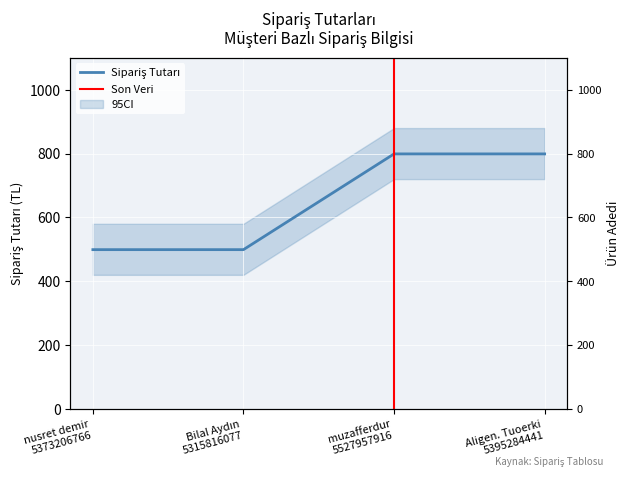

Which category has the lowest value across all series?

nusret demir
5373206766